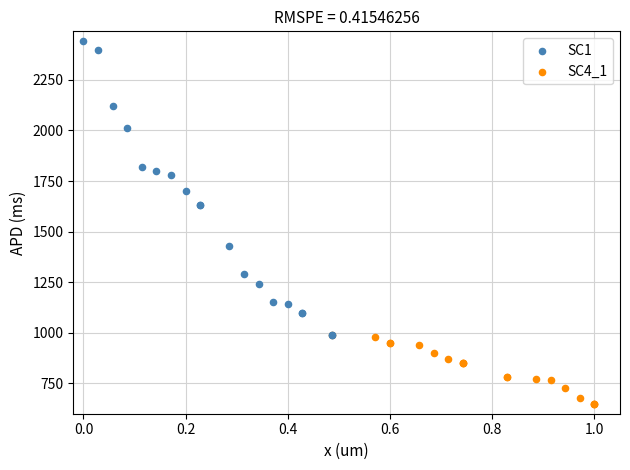

Which series reaches the maximum Y coordinate?

SC1